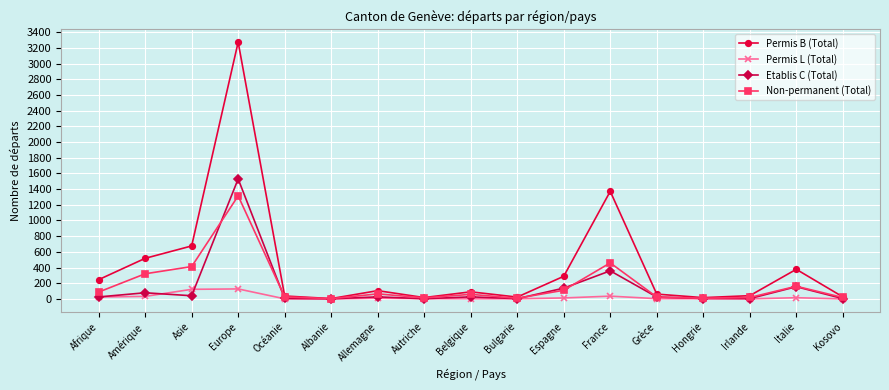

Which series has the largest total across all categories?

Permis B (Total)